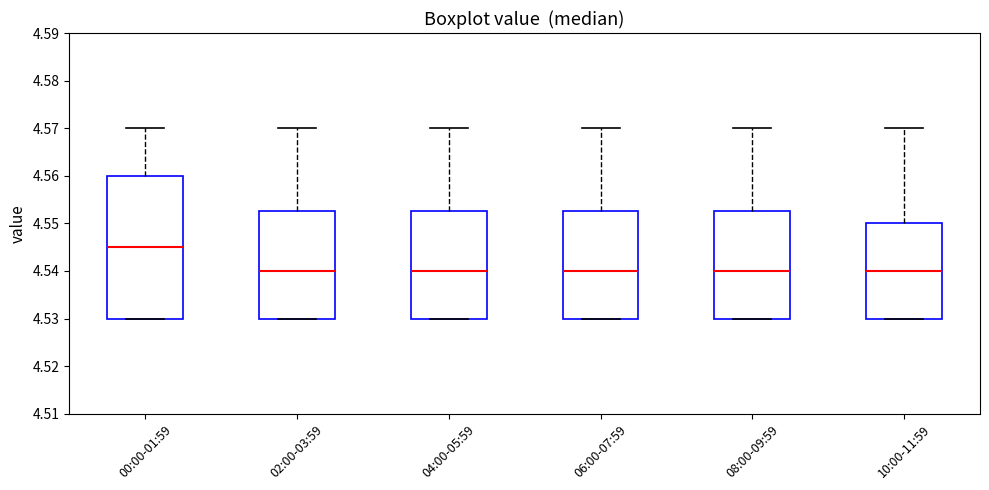

Reading left to right, transcribe this box plot: for each box, give where its median line is, the range the box spans, and where its two whiskers end, as read against the y-axis. The values are not printed on the chart, so give them approximately, as read against the axis.

00:00-01:59: median 4.545, box 4.530 to 4.560, whiskers 4.530 to 4.570
02:00-03:59: median 4.540, box 4.530 to 4.553, whiskers 4.530 to 4.570
04:00-05:59: median 4.540, box 4.530 to 4.553, whiskers 4.530 to 4.570
06:00-07:59: median 4.540, box 4.530 to 4.553, whiskers 4.530 to 4.570
08:00-09:59: median 4.540, box 4.530 to 4.553, whiskers 4.530 to 4.570
10:00-11:59: median 4.540, box 4.530 to 4.550, whiskers 4.530 to 4.570